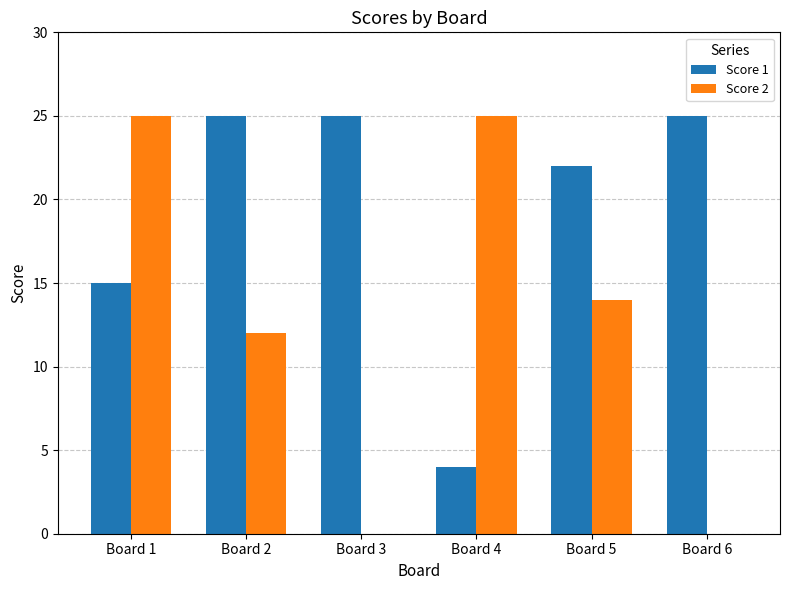

Are the bars horizontal?

No